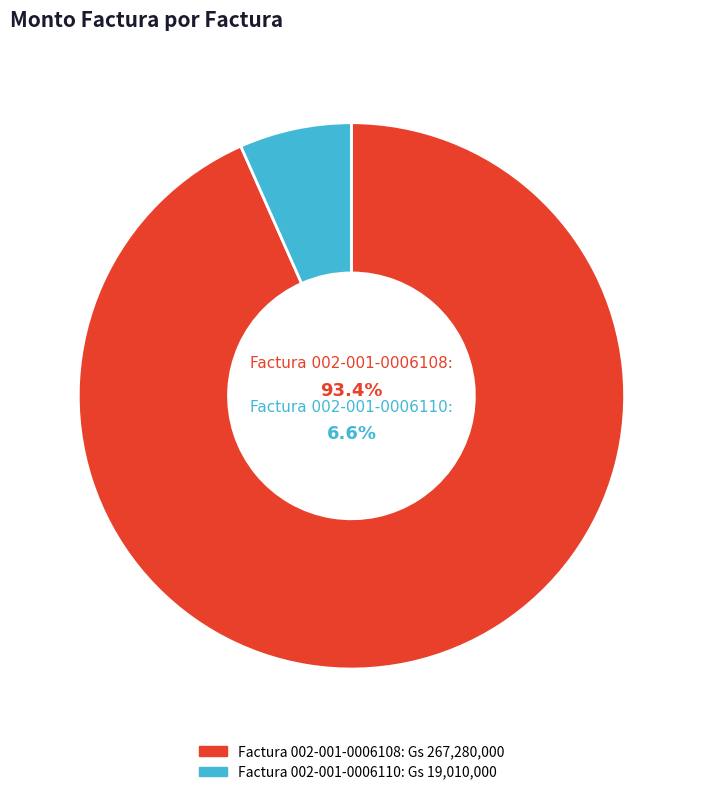

Combined, what portion of the pie is Factura 002-001-0006108 and Factura 002-001-0006110?

100.0%